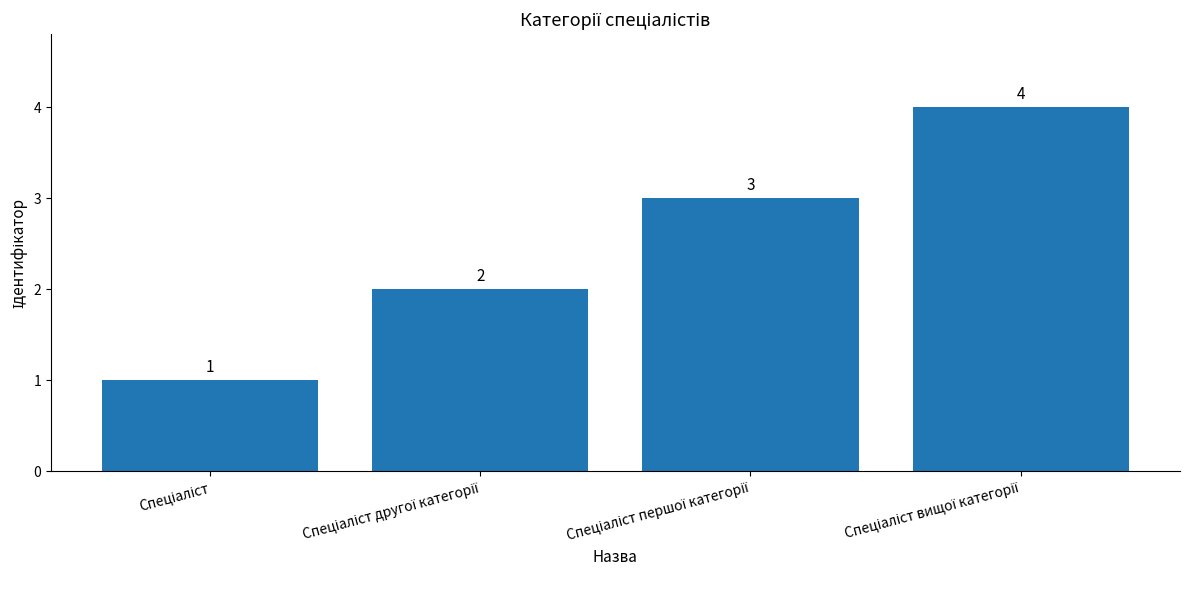

How many values are between 2 and 4?

3